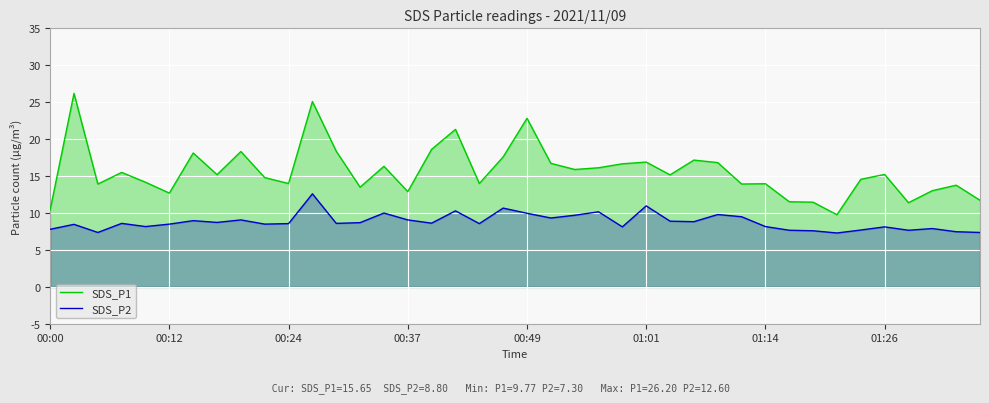

Read the SDS_P2 value at 01:01.

11.0